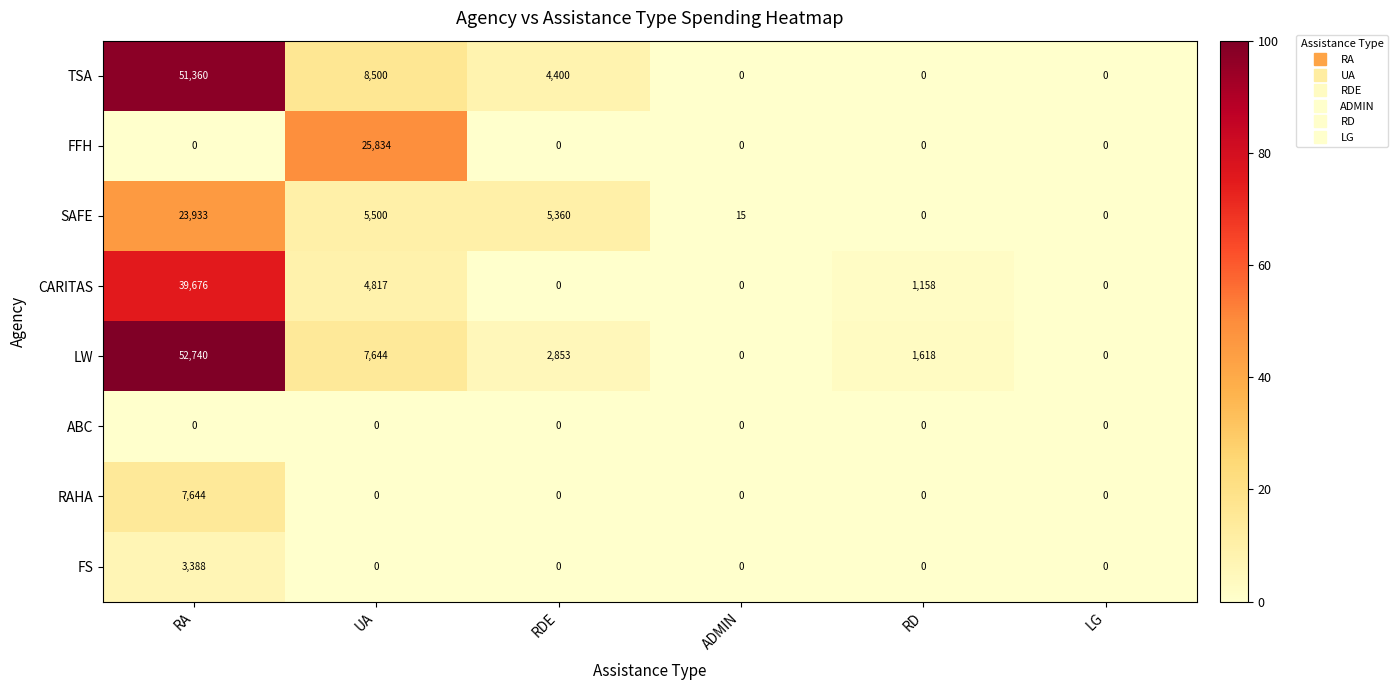

What is the total value across all series at RA?

178741